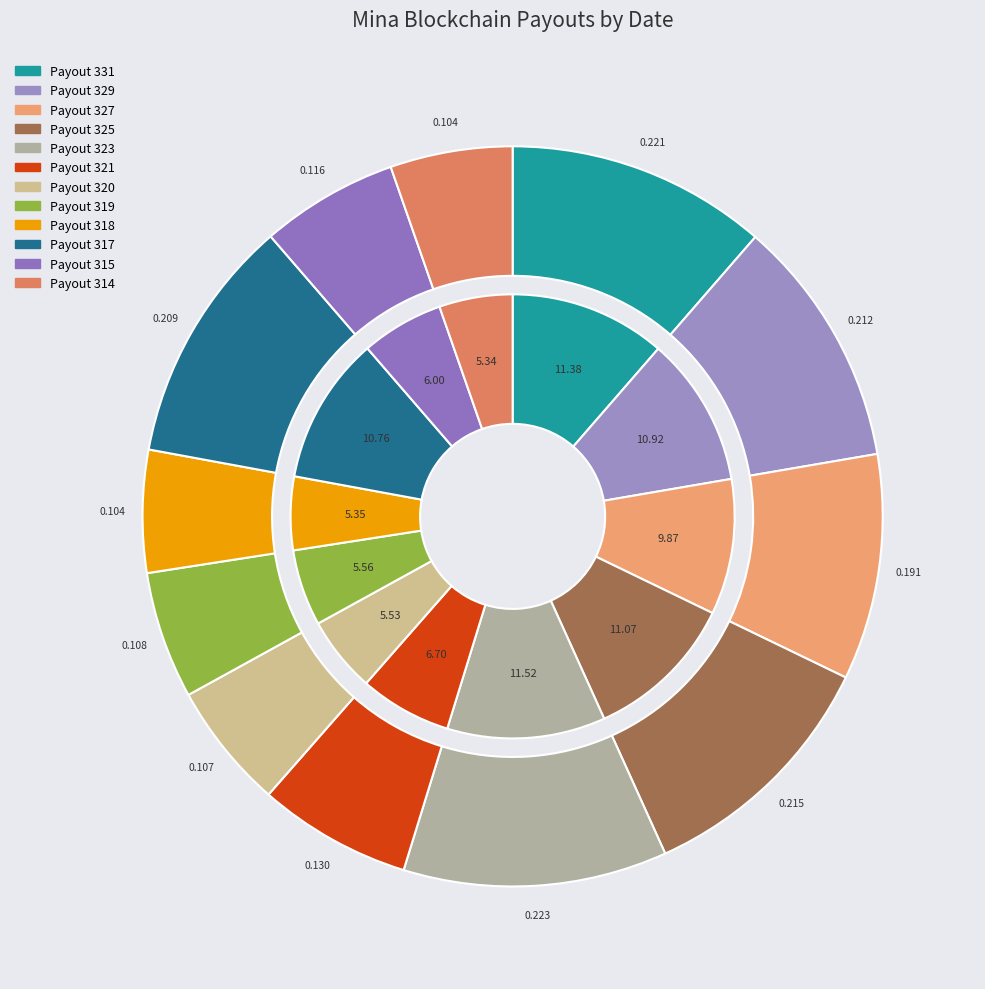

To the nearest percent, what is the difference between the Payout 321 and Payout 317 slice percentages?

4%